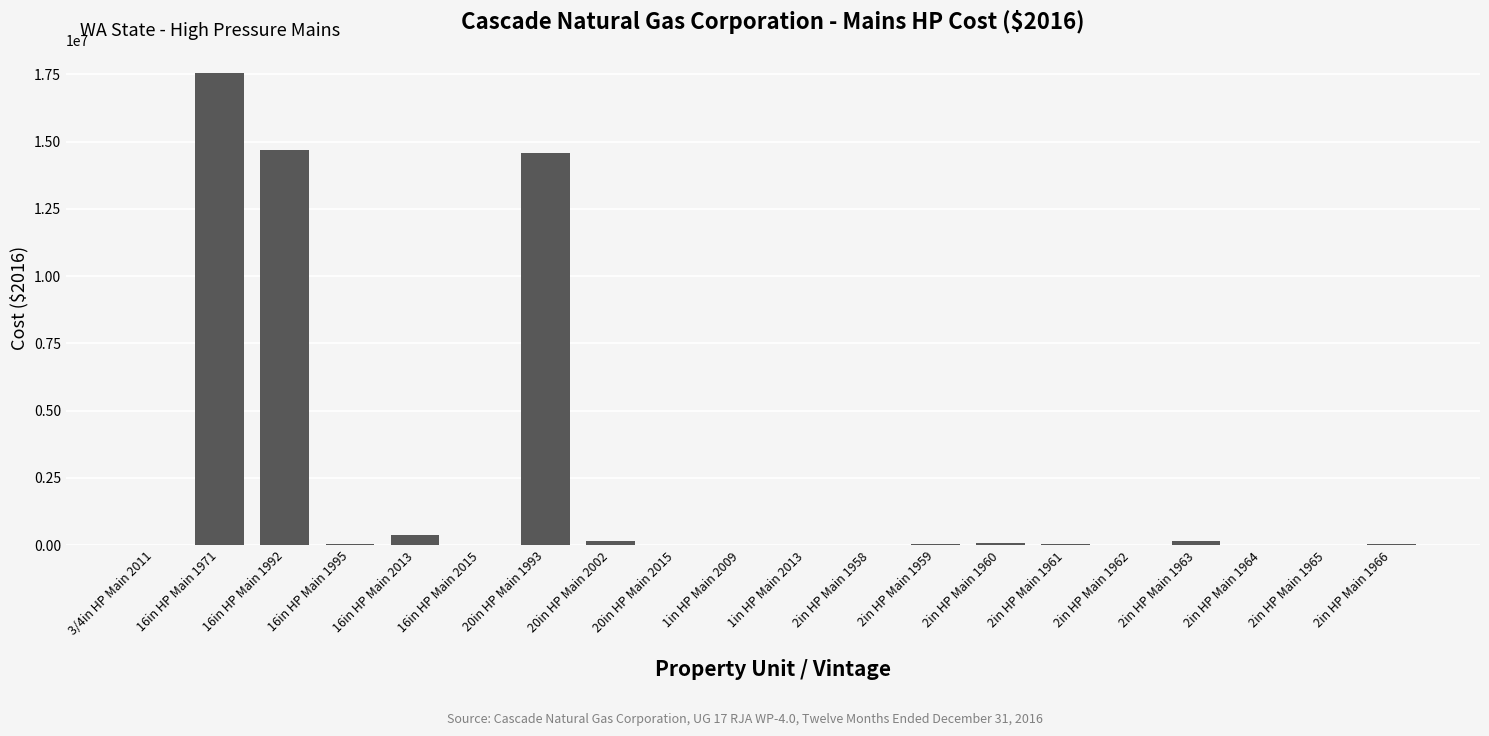

The chart shows a value of 2522.4 at 2in HP Main 1962. True or false?

True